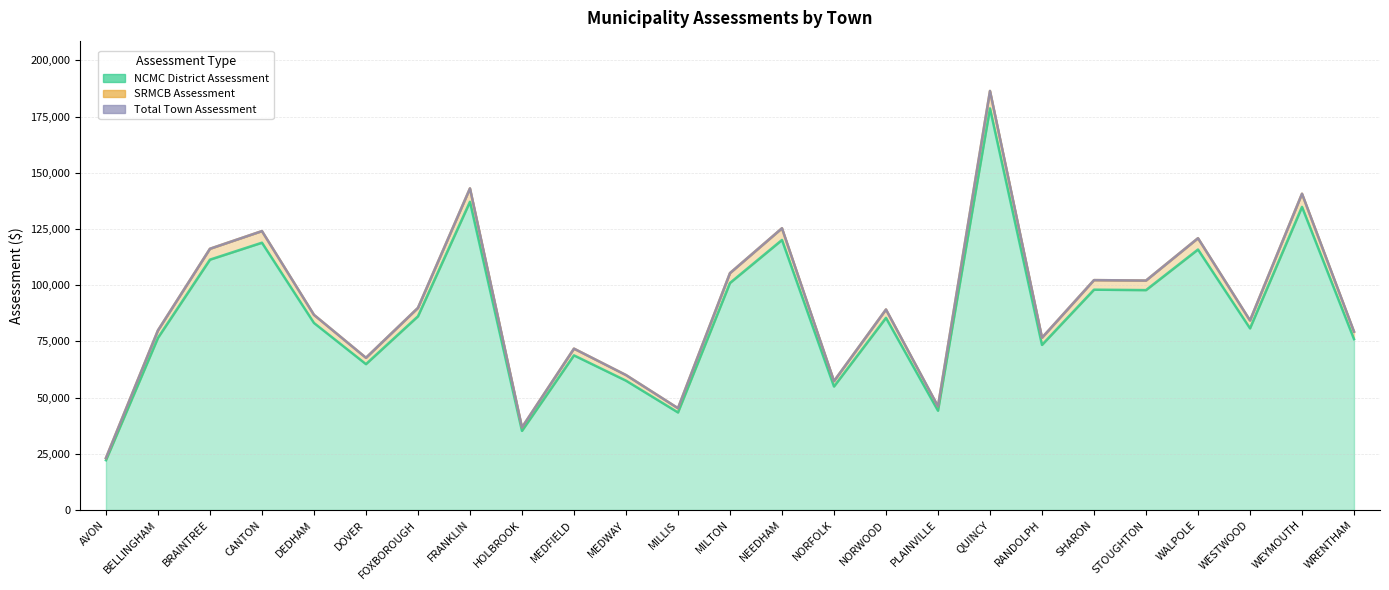

What is the label of the 23rd point from the left?

WESTWOOD